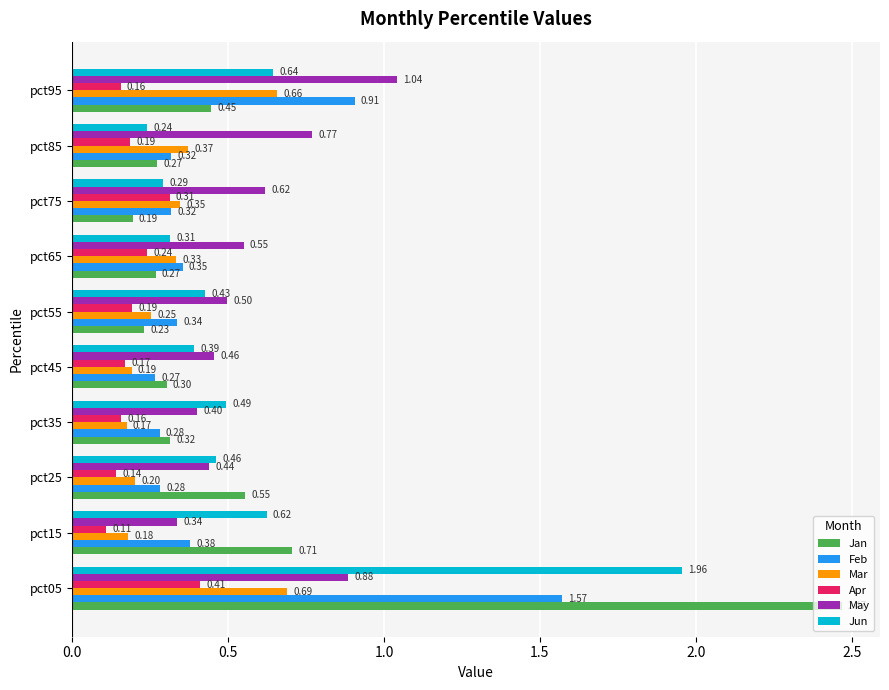

What is the difference between the second highest and minimum values in the Mar series?

0.5